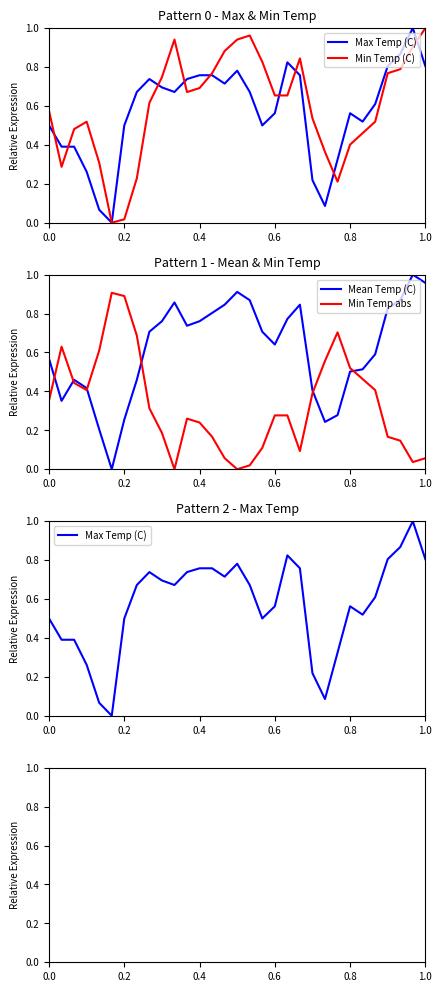

True or false: Min Temp abs has a value of 0.5 at 0.6.

False